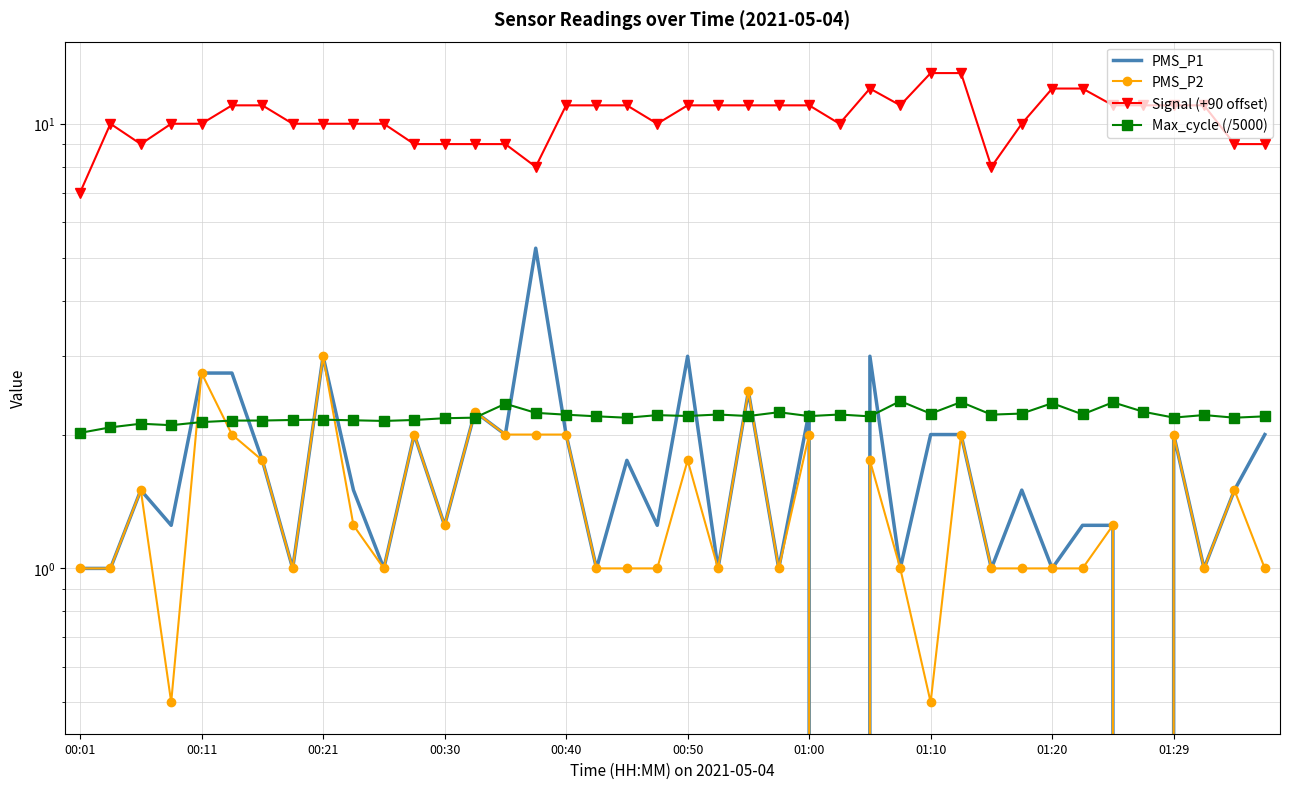

Reading left to right, list all the values displayed in this chart.

PMS_P1: 1.0	1.0	1.5	1.2	2.8	2.8	1.8	1.0	3.0	1.5	1.0	2.0	1.2	2.2	2.0	5.2	2.0	1.0	1.8	1.2	3.0	1.0	2.5	1.0	2.2	0.0	3.0	1.0	2.0	2.0	1.0	1.5	1.0	1.2	1.2	0.0	2.0	1.0	1.5	2.0
PMS_P2: 1.0	1.0	1.5	0.5	2.8	2.0	1.8	1.0	3.0	1.2	1.0	2.0	1.2	2.2	2.0	2.0	2.0	1.0	1.0	1.0	1.8	1.0	2.5	1.0	2.0	0.0	1.8	1.0	0.5	2.0	1.0	1.0	1.0	1.0	1.2	0.0	2.0	1.0	1.5	1.0
Signal (+90 offset): 7.0	10.0	9.0	10.0	10.0	11.0	11.0	10.0	10.0	10.0	10.0	9.0	9.0	9.0	9.0	8.0	11.0	11.0	11.0	10.0	11.0	11.0	11.0	11.0	11.0	10.0	12.0	11.0	13.0	13.0	8.0	10.0	12.0	12.0	11.0	11.0	11.0	11.0	9.0	9.0
Max_cycle (/5000): 2.0	2.1	2.1	2.1	2.1	2.1	2.2	2.2	2.2	2.2	2.1	2.2	2.2	2.2	2.3	2.2	2.2	2.2	2.2	2.2	2.2	2.2	2.2	2.2	2.2	2.2	2.2	2.4	2.2	2.4	2.2	2.2	2.4	2.2	2.4	2.3	2.2	2.2	2.2	2.2